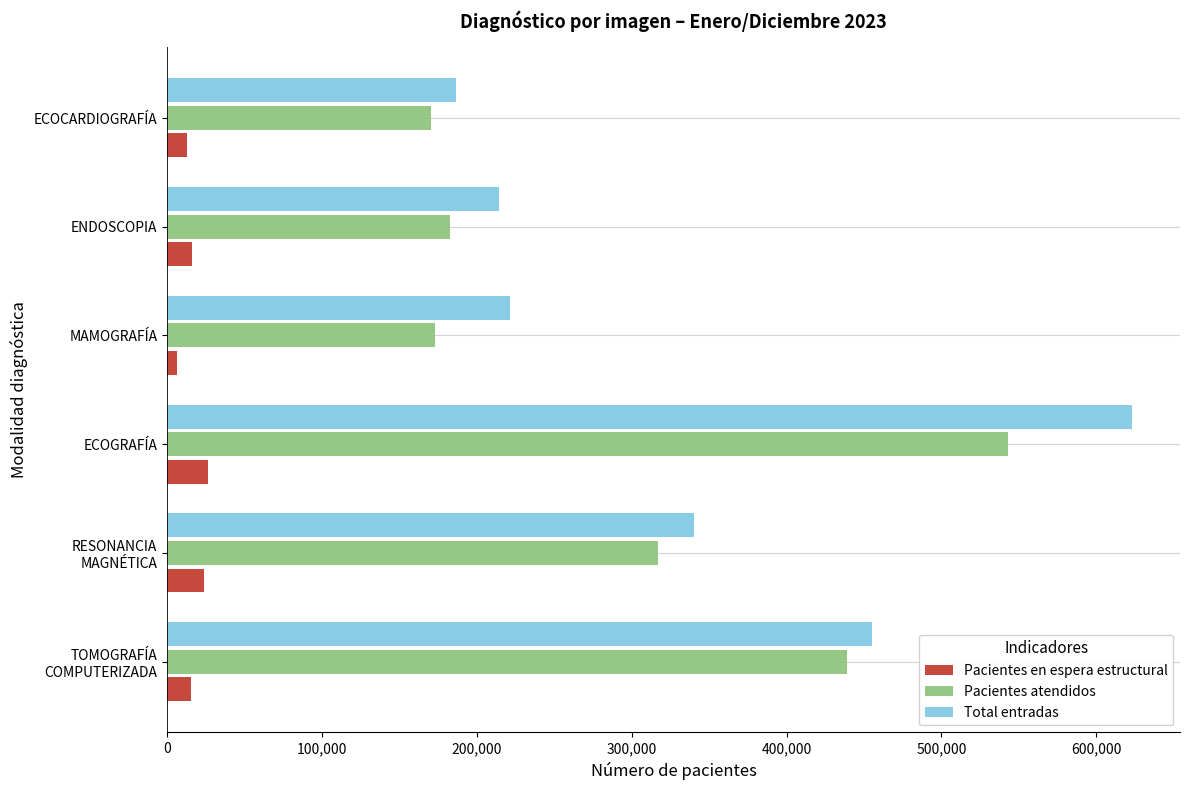

At how many categories does at least one series exceed 180634?

6